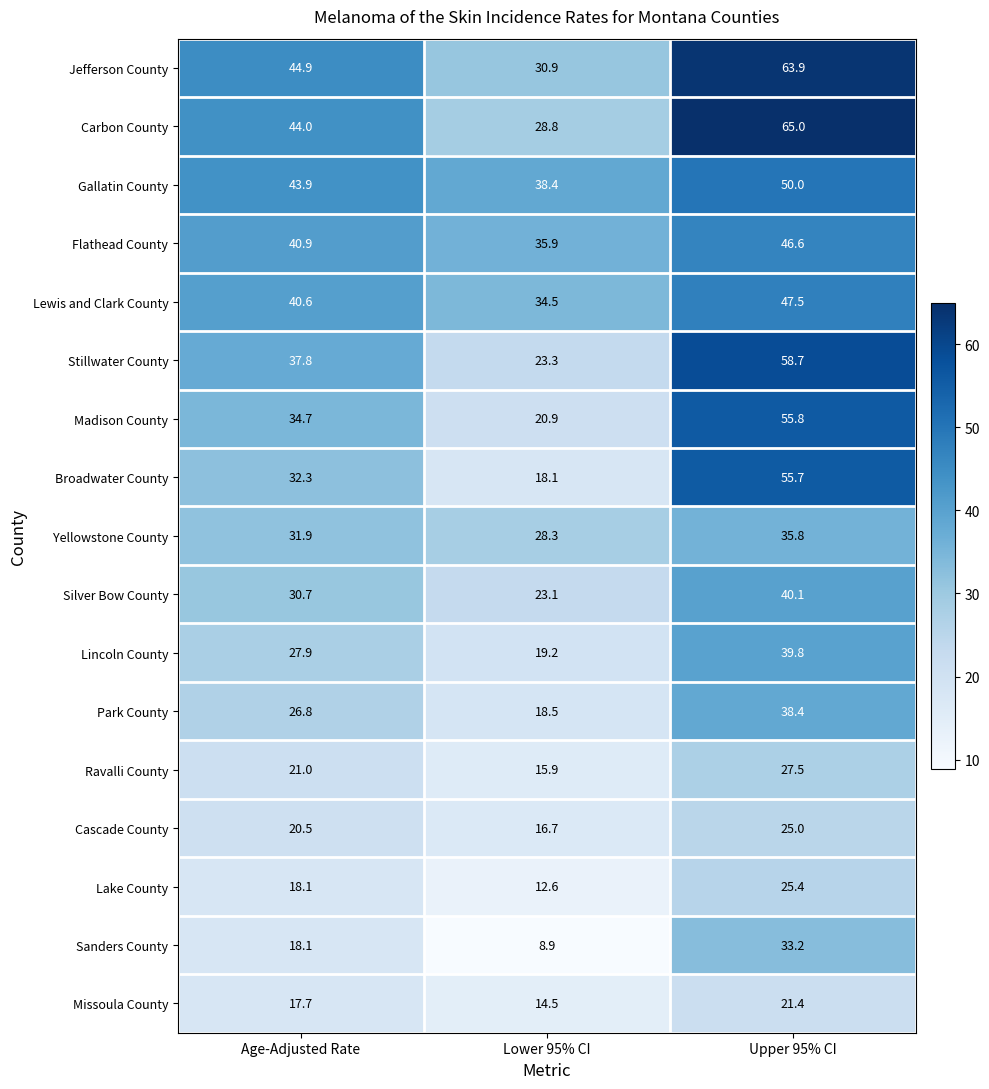

Which series has the widest spread of values?

Broadwater County